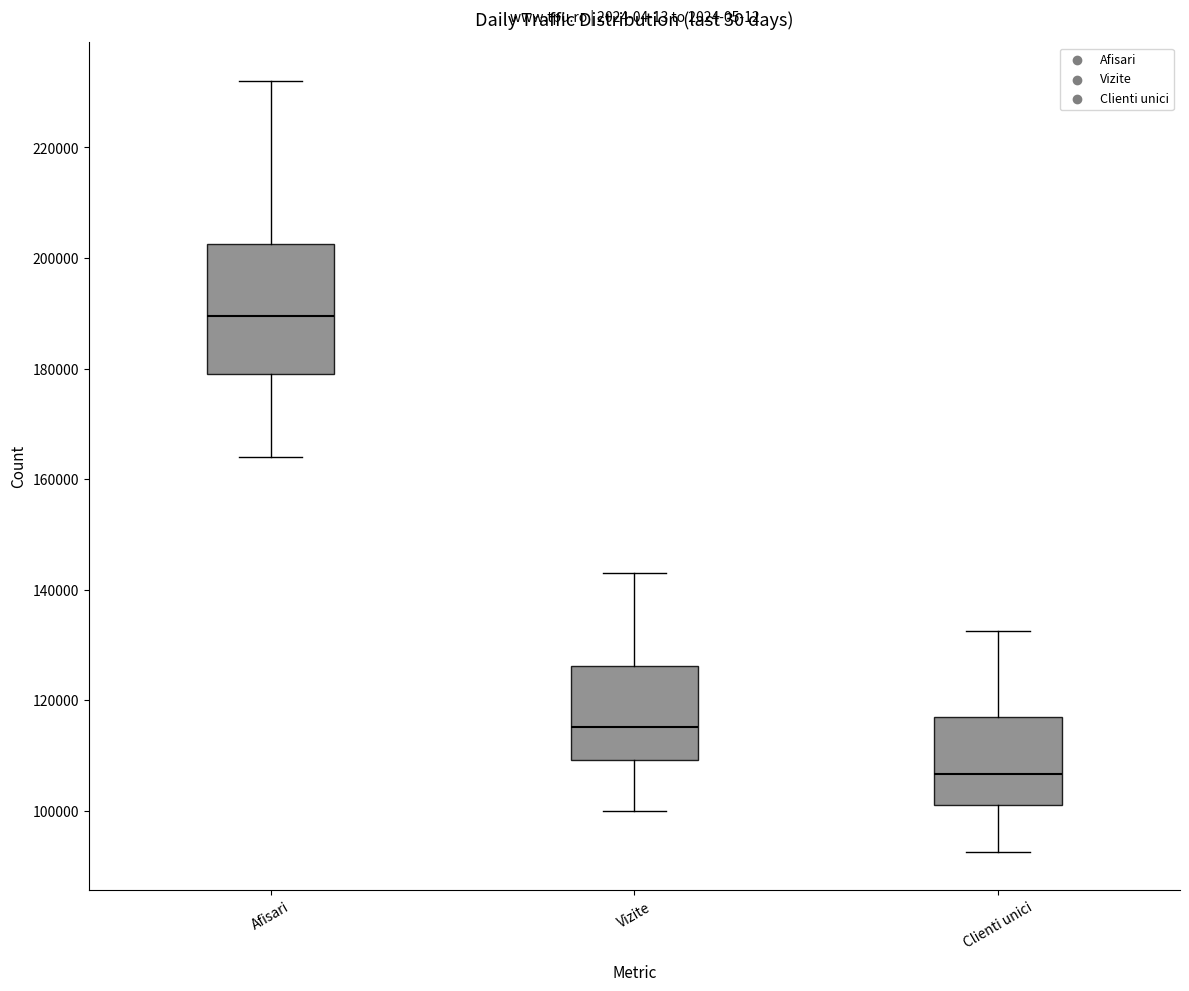

Where does the upper whisker of the box for Vizite end on the y-axis? The values are not printed on the chart, so give them approximately, as read against the axis.

144000